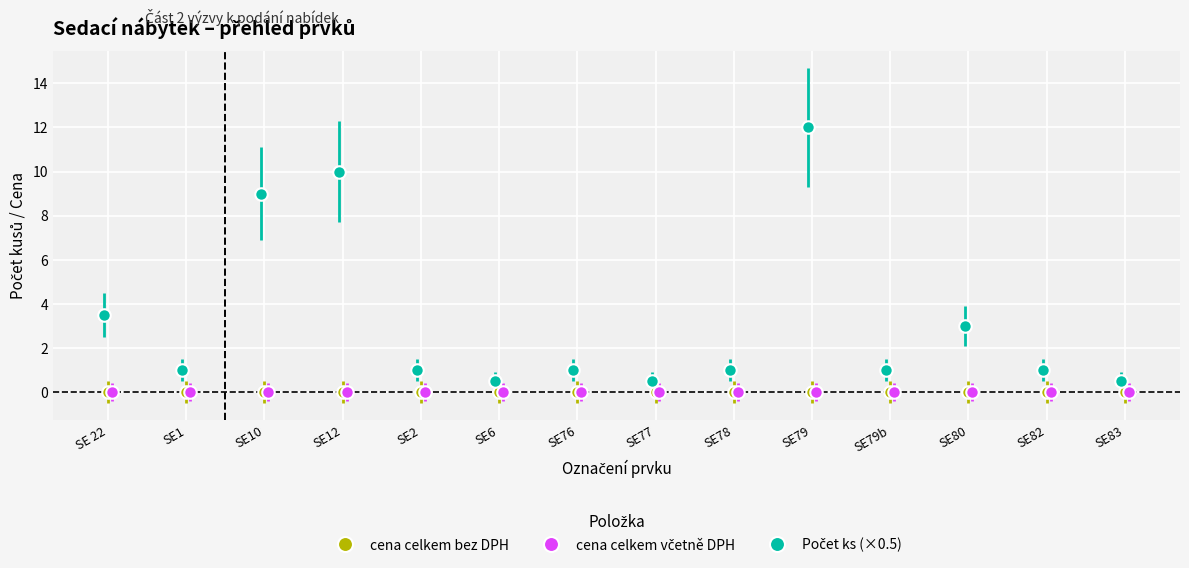

What is the label of the 7th point from the right?

SE77